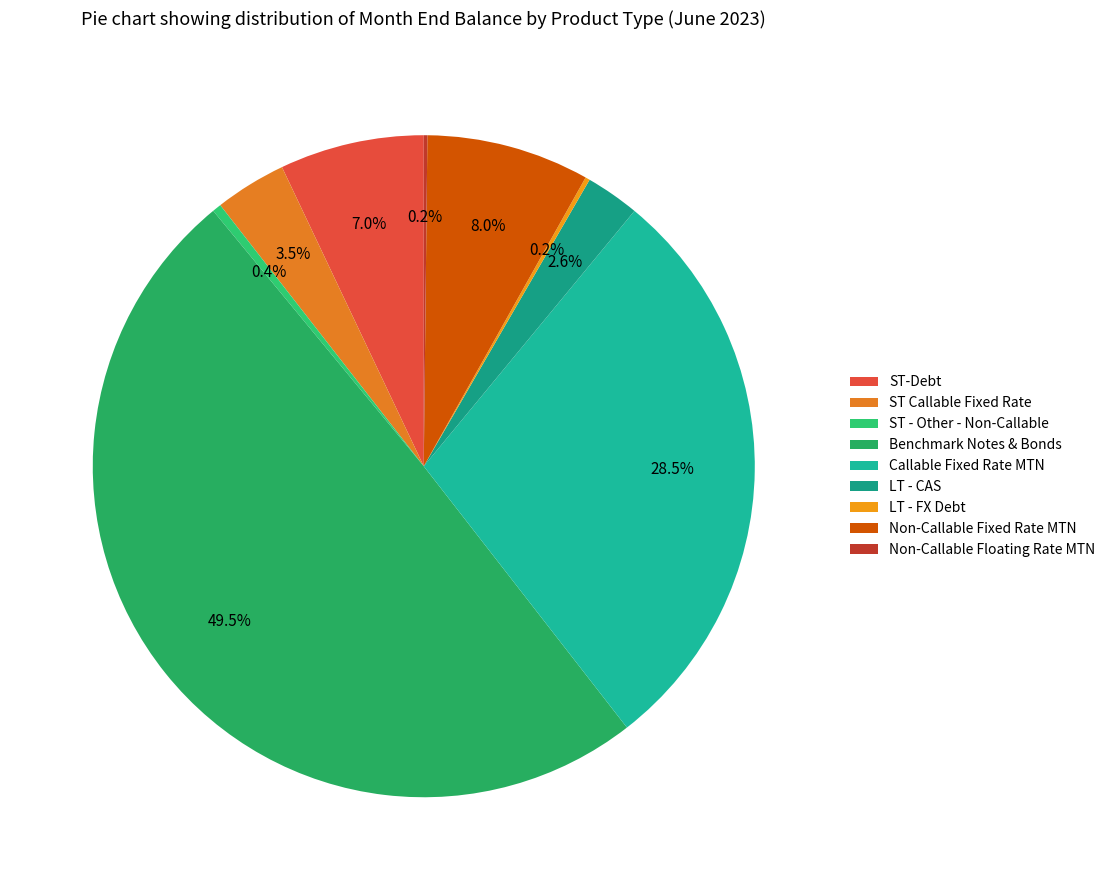

To the nearest percent, what portion does Benchmark Notes & Bonds represent?

50%